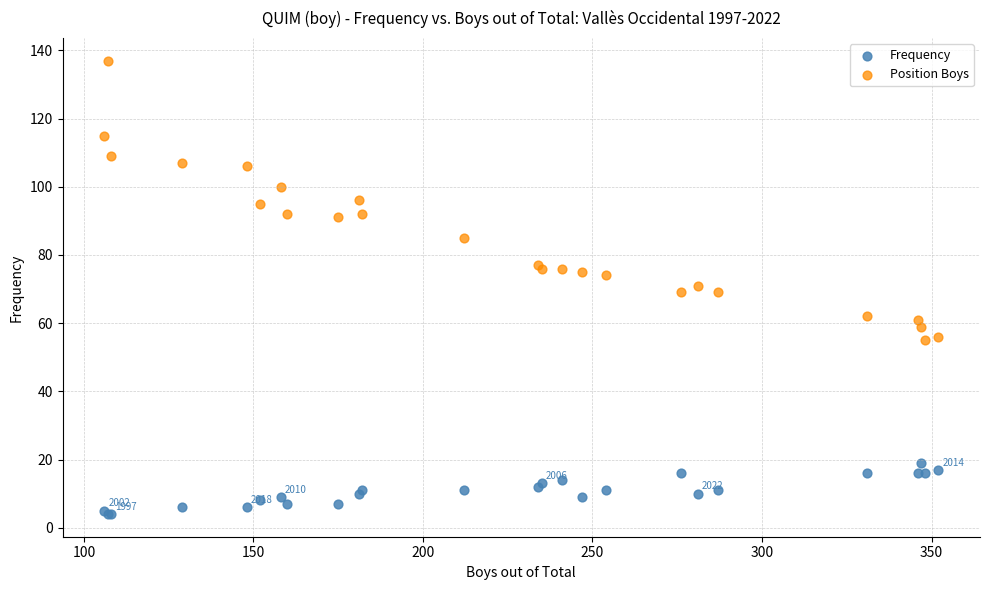

What are all the series names shown in the legend?

Frequency, Position Boys